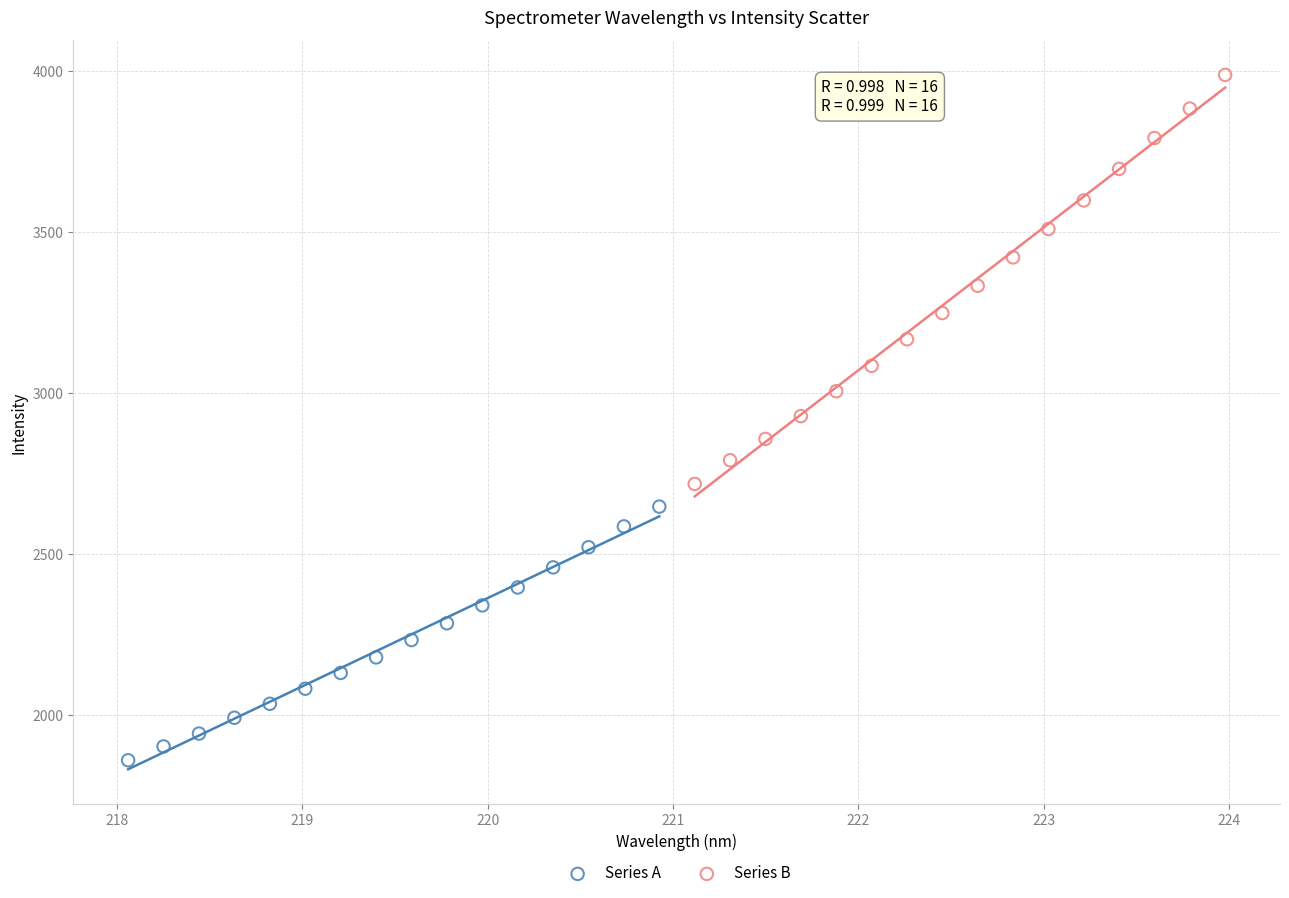

Which series reaches the minimum Y coordinate?

Series A